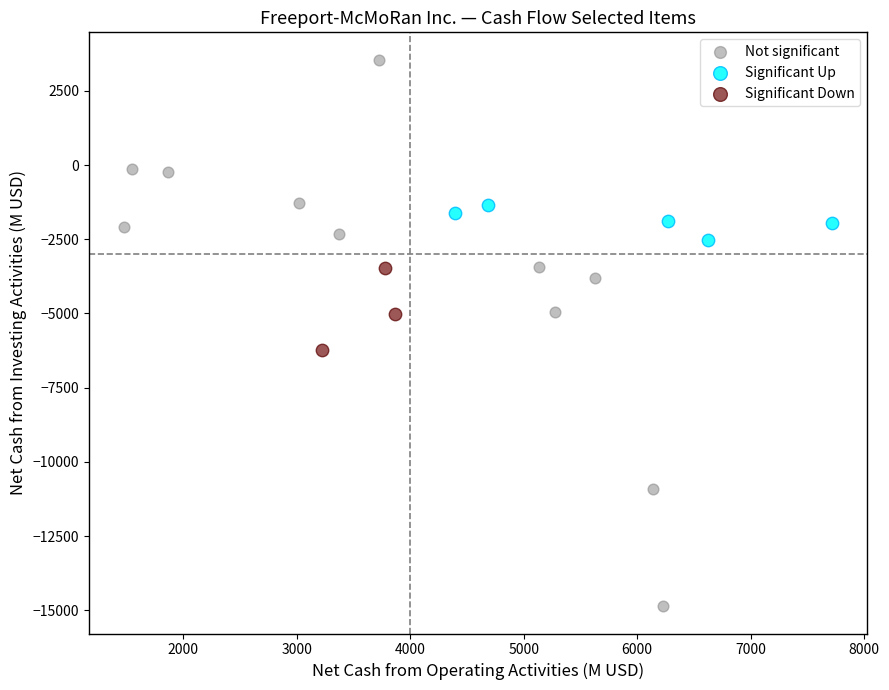

Which series contains the lowest Y value?

Not significant